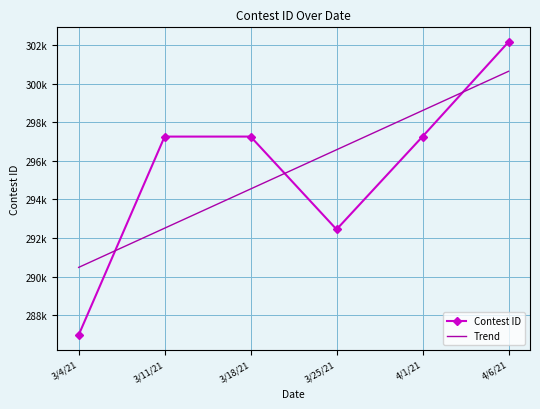

Which series has the largest total across all categories?

Contest ID